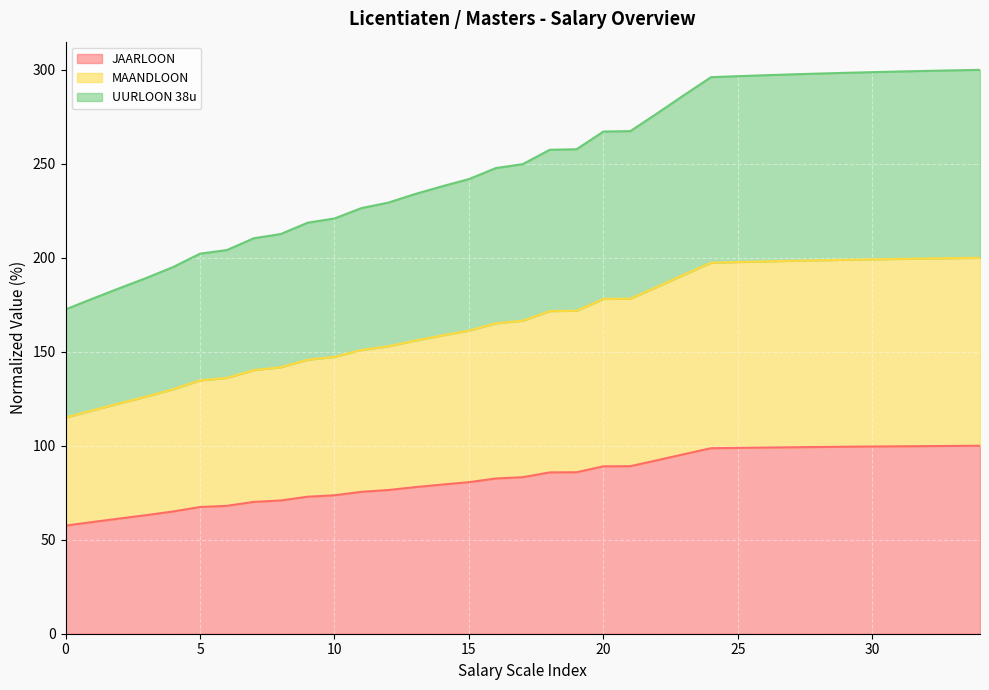

What is the sum of the JAARLOON values at 13 and 14?

157.3